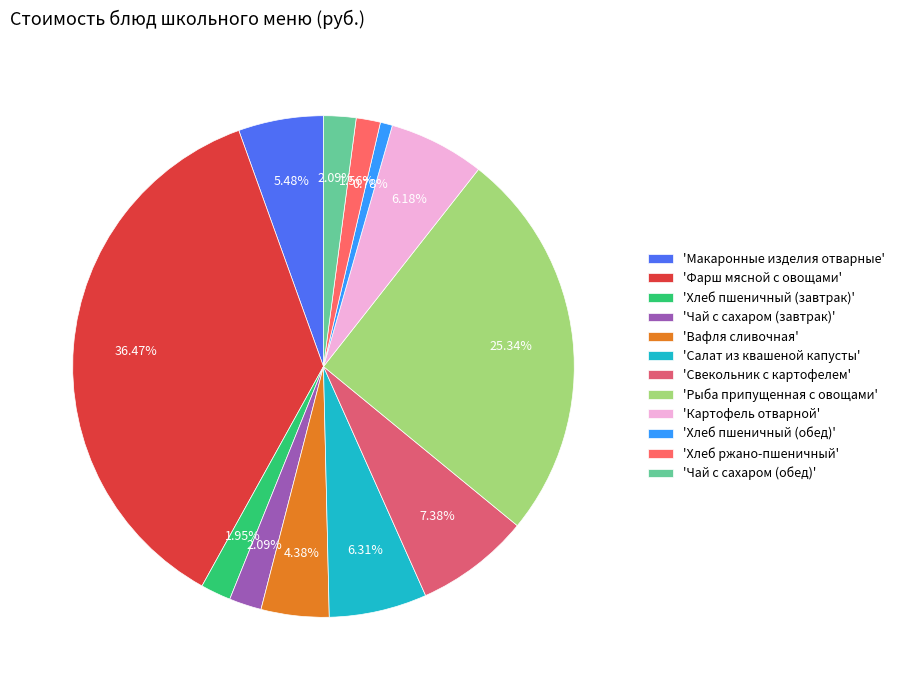

How many slices are in this pie chart?

12